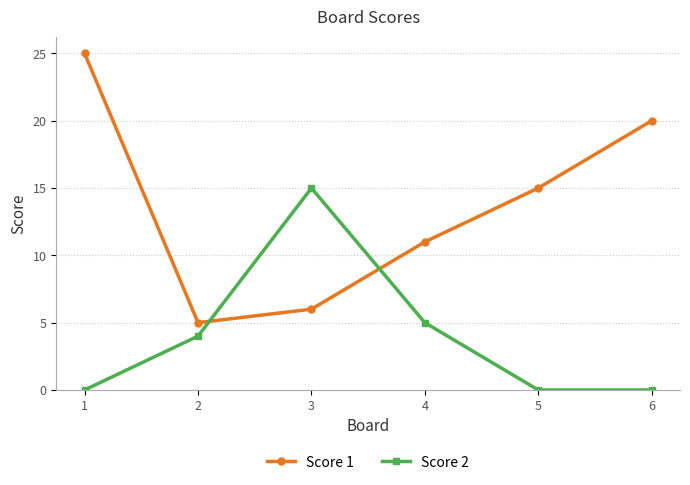

What is the total value across all series at 5?

15